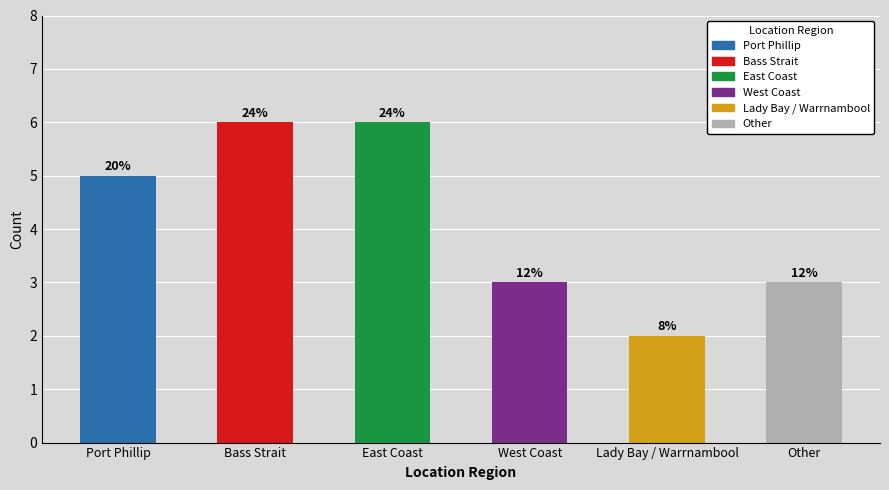

How many bars are there in total?

6